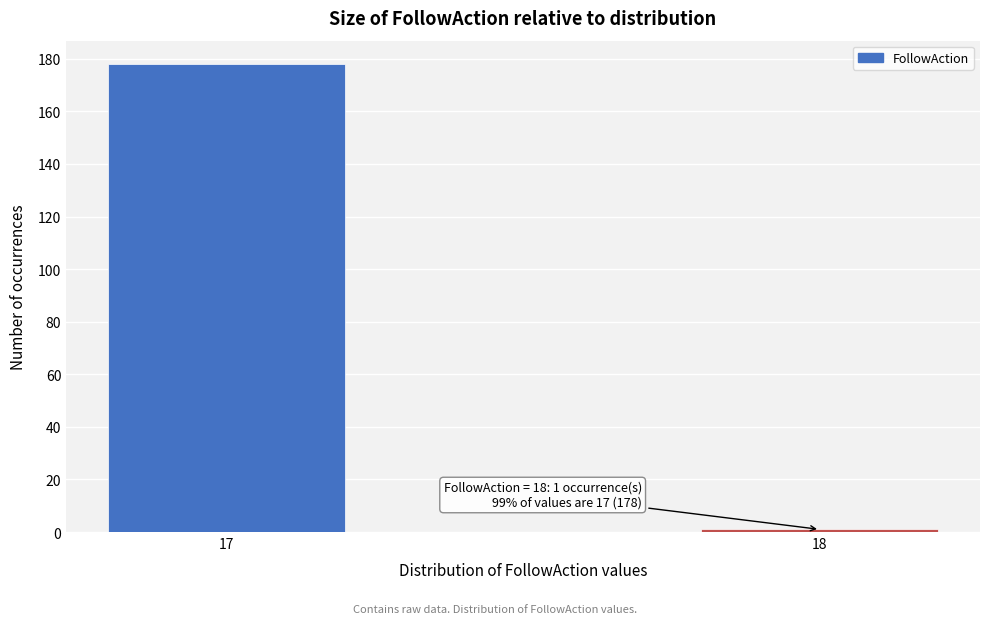

Reading left to right, transcribe all the data shown in this chart.

17=178	18=1